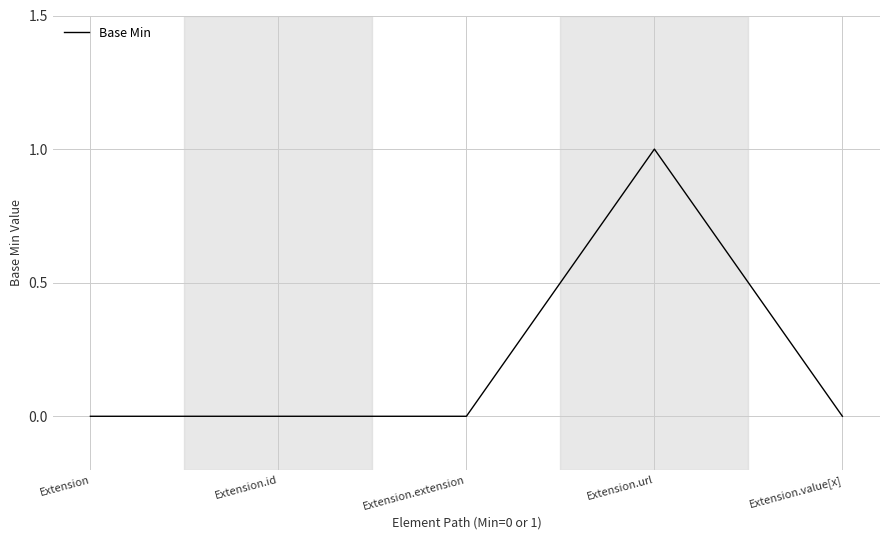

Reading right to left, extract all data points from this chart.

Extension.value[x]=0	Extension.url=1	Extension.extension=0	Extension.id=0	Extension=0